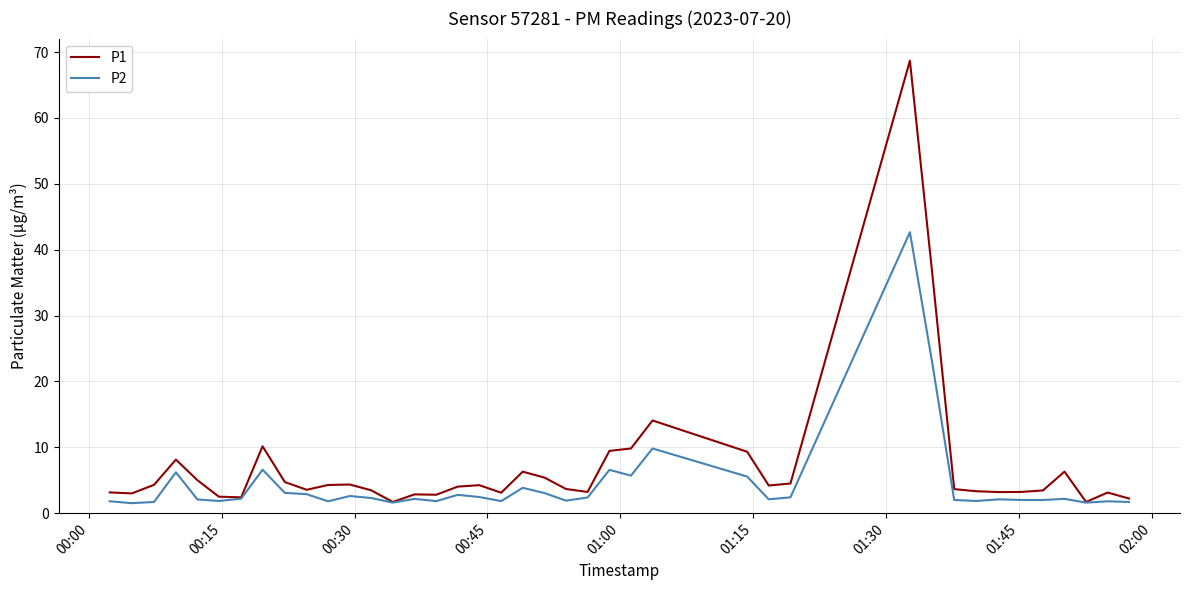

Which series has the widest spread of values?

P1